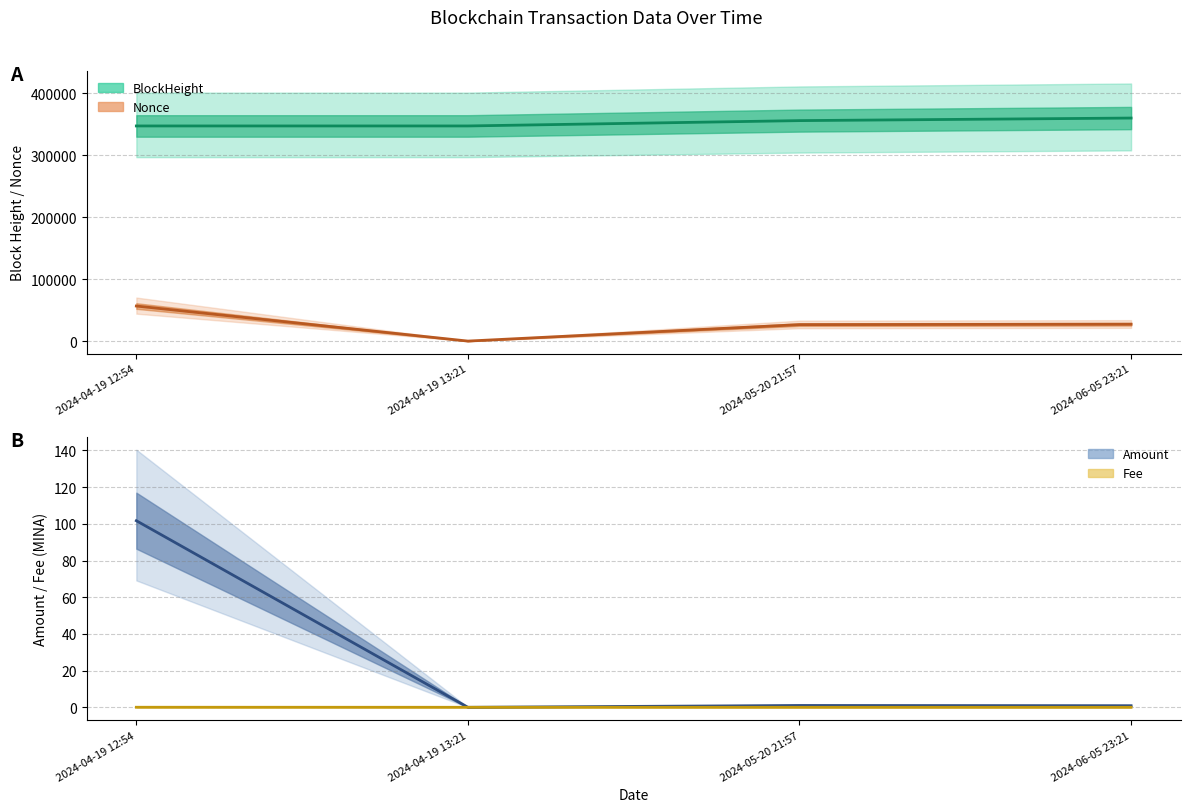

What is the difference between the BlockHeight values at 2024-04-19 12:54 and 2024-04-19 13:21?

4.0